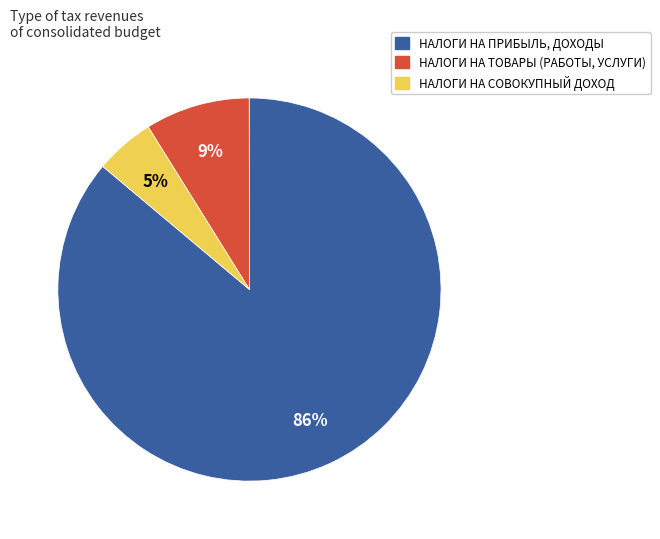

The НАЛОГИ НА ПРИБЫЛЬ, ДОХОДЫ slice represents 91% of the pie. True or false?

False